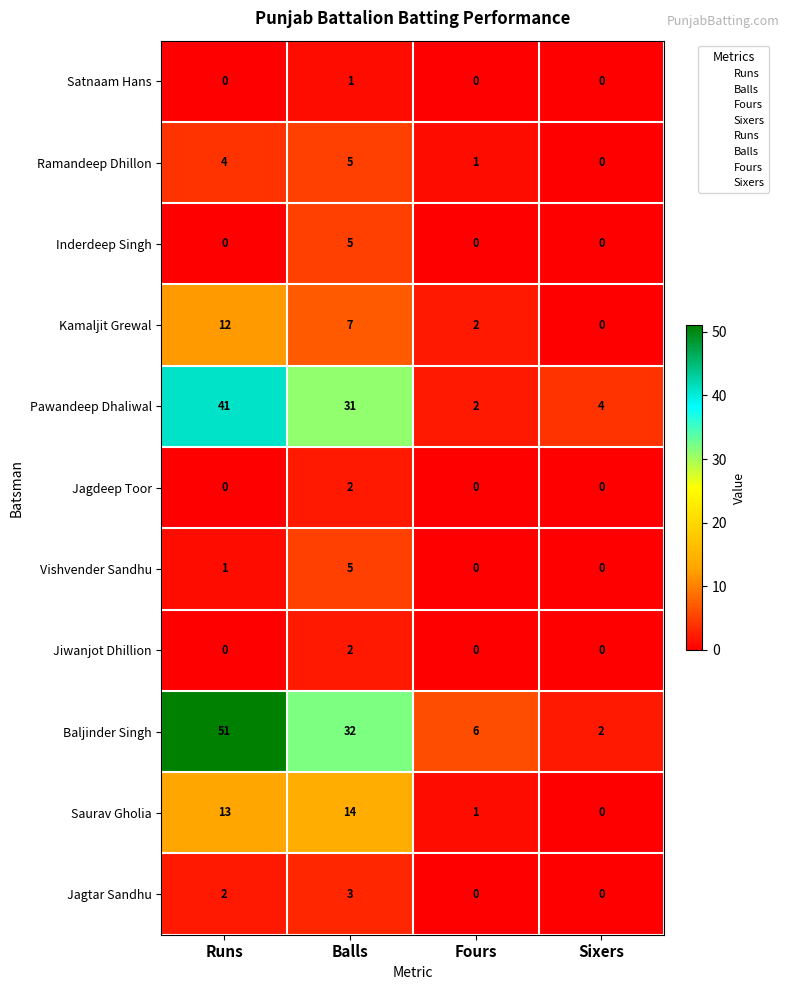

Reading left to right, transcribe all the data shown in this chart.

Satnaam Singh Hans: Runs=0	Balls=1	Fours=0	Sixers=0
Ramandeep Singh Dhillon: Runs=4	Balls=5	Fours=1	Sixers=0
Inderdeep Singh: Runs=0	Balls=5	Fours=0	Sixers=0
Kamaljit Grewal: Runs=12	Balls=7	Fours=2	Sixers=0
Pawandeep Singh Dhaliwal: Runs=41	Balls=31	Fours=2	Sixers=4
Jagdeep Singh Toor: Runs=0	Balls=2	Fours=0	Sixers=0
Vishvender Sandhu: Runs=1	Balls=5	Fours=0	Sixers=0
Jiwanjot Singh Dhillion: Runs=0	Balls=2	Fours=0	Sixers=0
Baljinder Singh: Runs=51	Balls=32	Fours=6	Sixers=2
Saurav Gholia: Runs=13	Balls=14	Fours=1	Sixers=0
Jagtar Singh Sandhu: Runs=2	Balls=3	Fours=0	Sixers=0